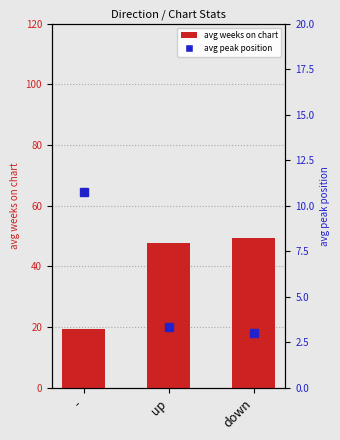

Are the bars grouped side by side (vs. stacked)?

No